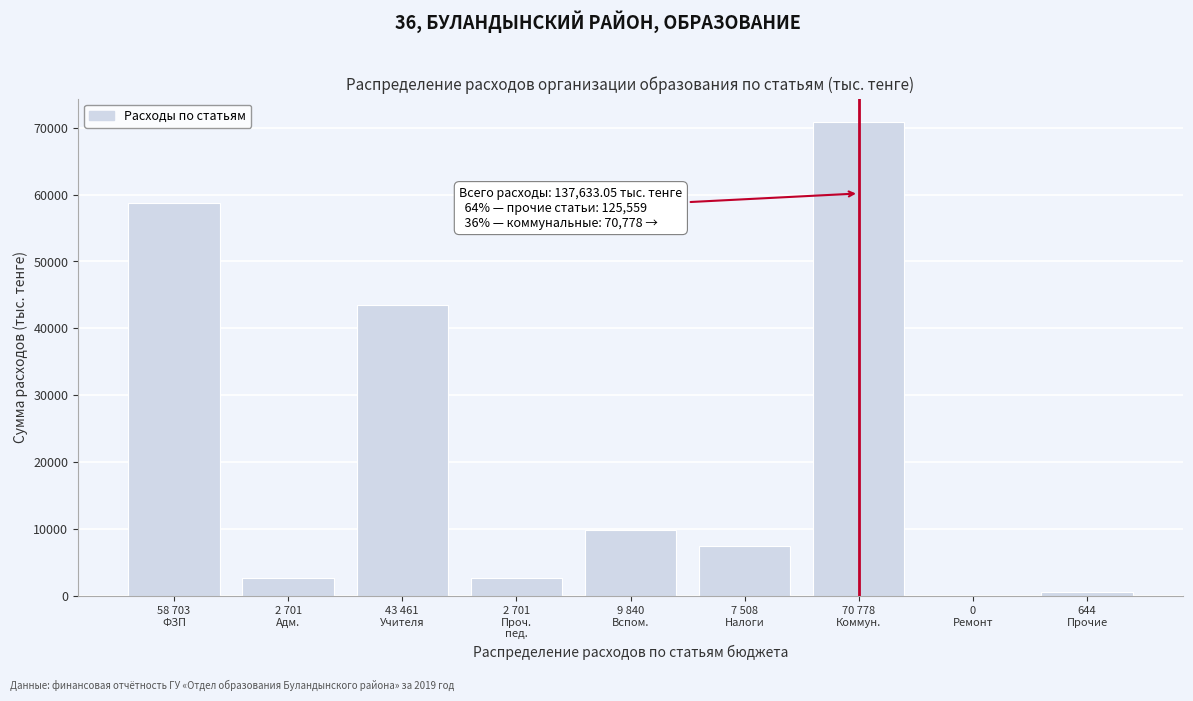

What is the maximum value shown in the chart?

70777.6